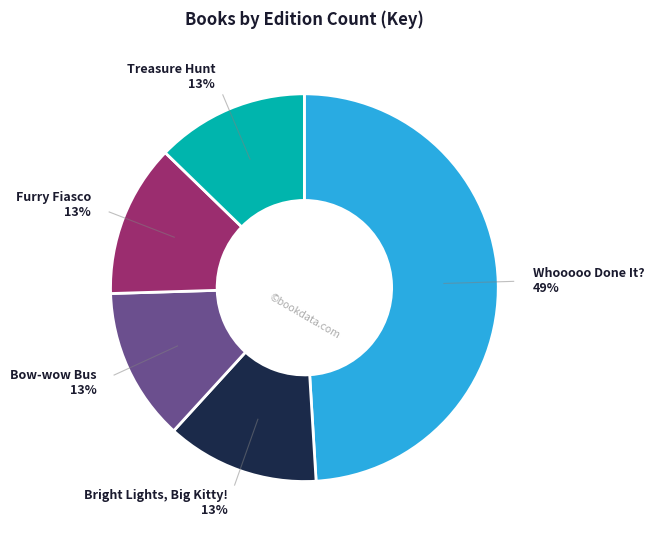

How many segments does this pie chart have?

5